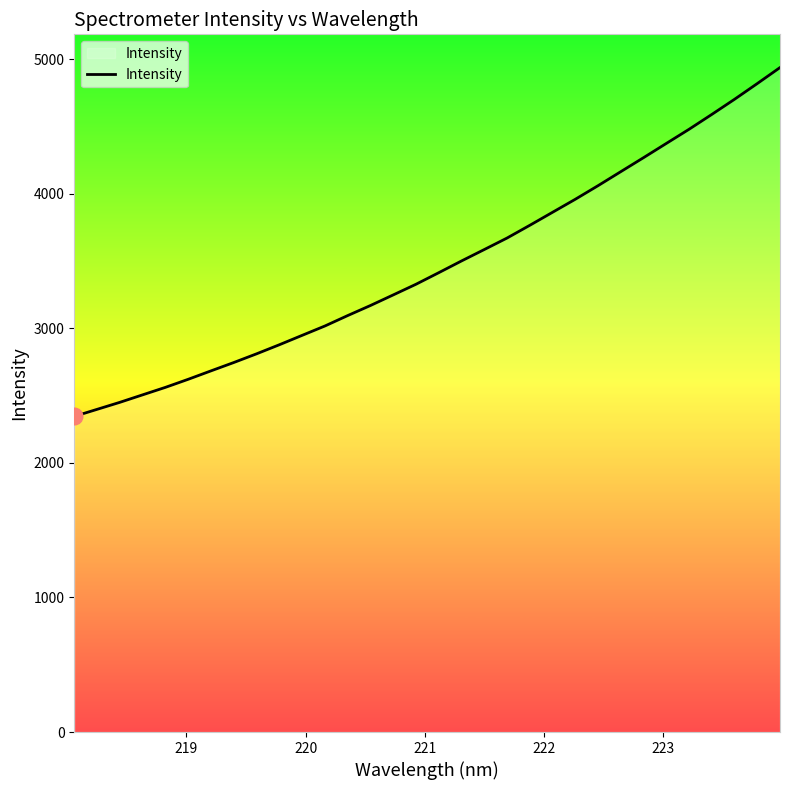

What is the difference between the maximum and minimum values?

2592.5